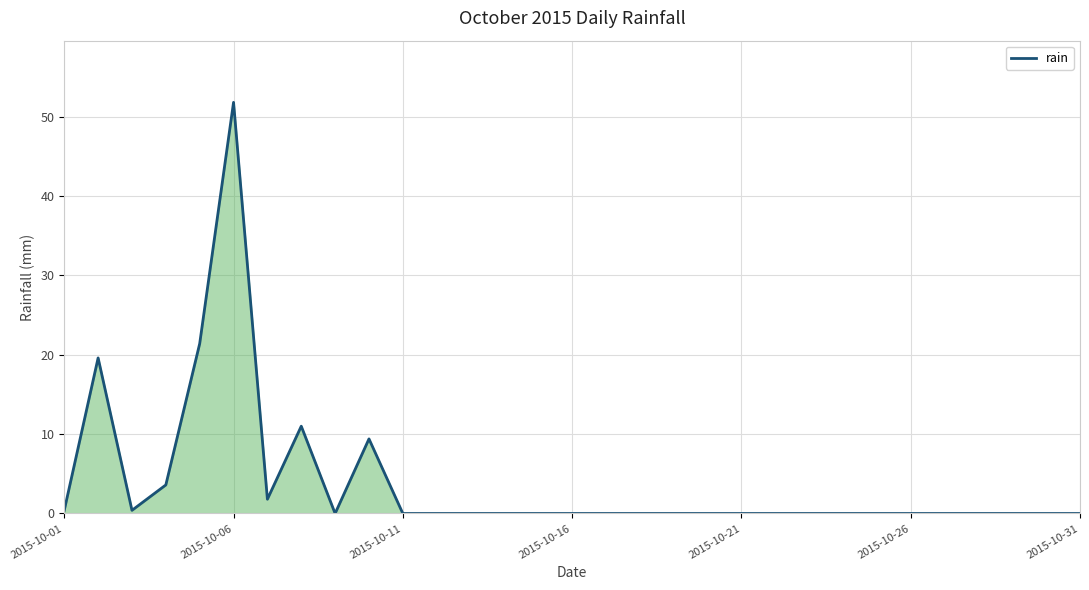

Does the chart display data point markers on the line(s)?

No